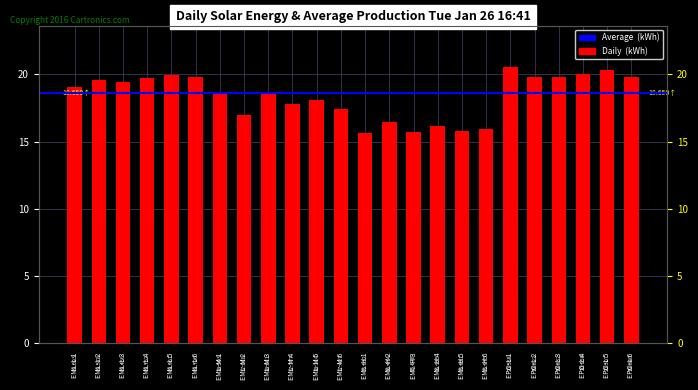

Reading left to right, extract all data points from this chart.

EML-L 1=19.1	EML-L 2=19.6	EML-L 3=19.5	EML-L 4=19.8	EML-L 5=20.0	EML-L 6=19.8	EML-M 1=18.6	EML-M 2=17.0	EML-M 3=18.6	EML-M 4=17.8	EML-M 5=18.1	EML-M 6=17.4	EML-H 1=15.6	EML-H 2=16.5	EML-H 3=15.7	EML-H 4=16.1	EML-H 5=15.8	EML-H 6=16.0	EPO-L 1=20.6	EPO-L 2=19.8	EPO-L 3=19.8	EPO-L 4=20.1	EPO-L 5=20.3	EPO-L 6=19.8